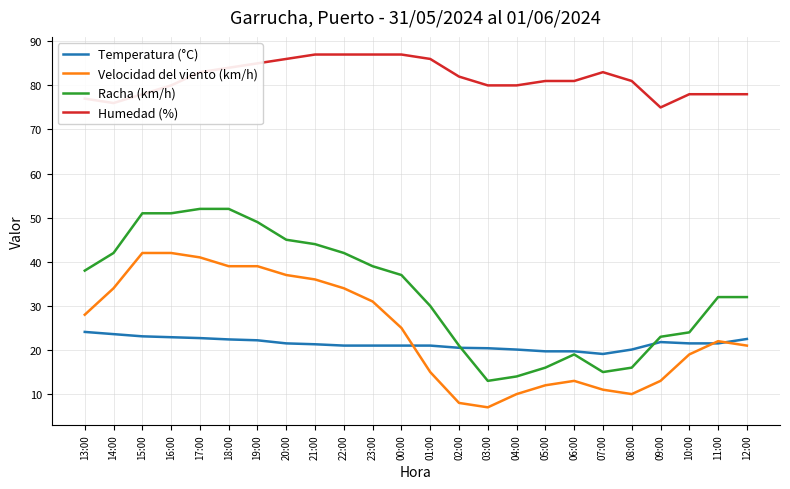

Is this an area chart (filled region under the line)?

No